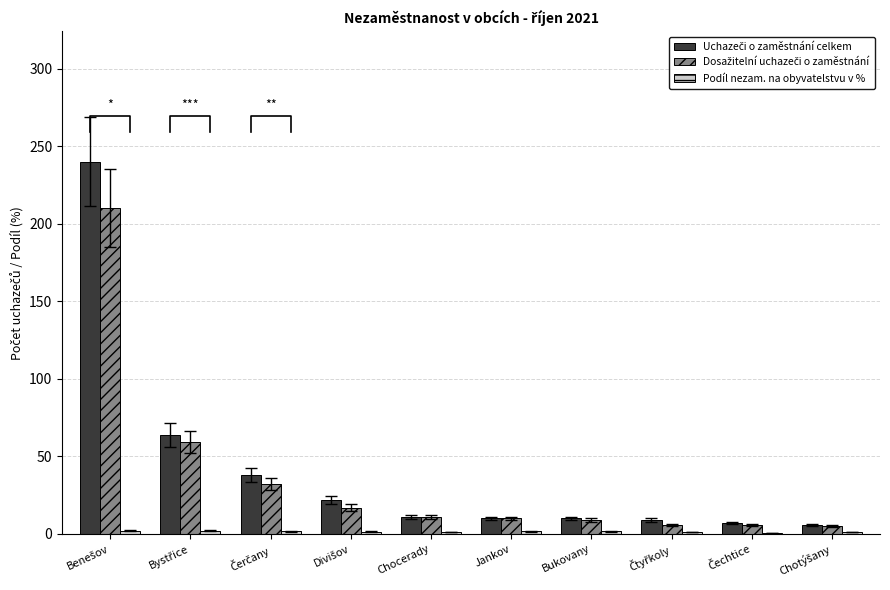

What is the maximum value shown in the chart?

240.0